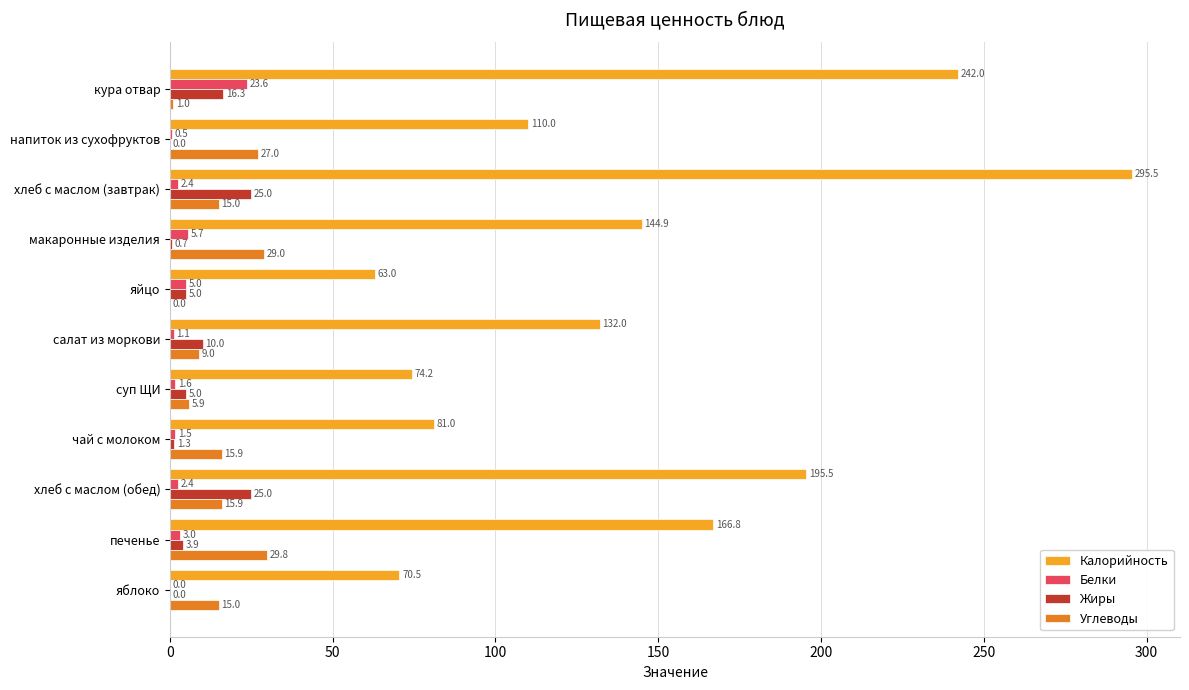

What is the sum of all Калорийность values?

1575.5